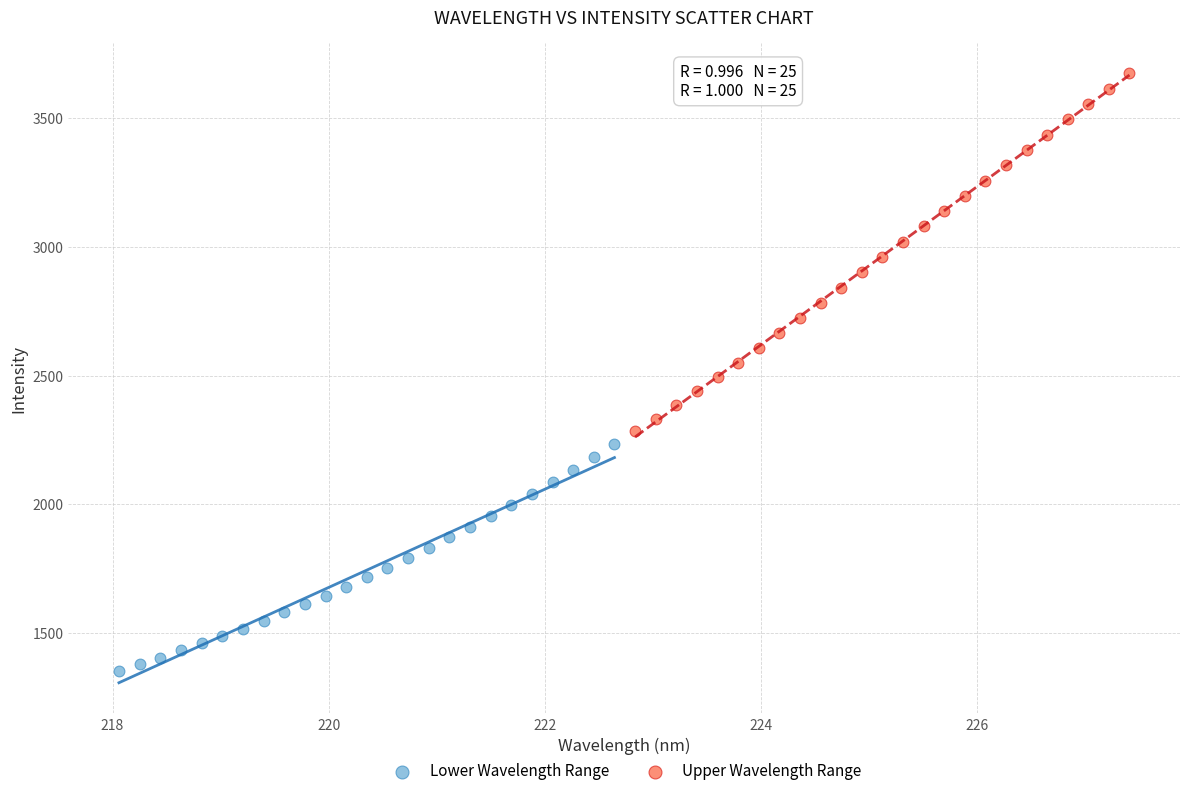

Which series has the widest spread of Y values?

Upper Wavelength Range